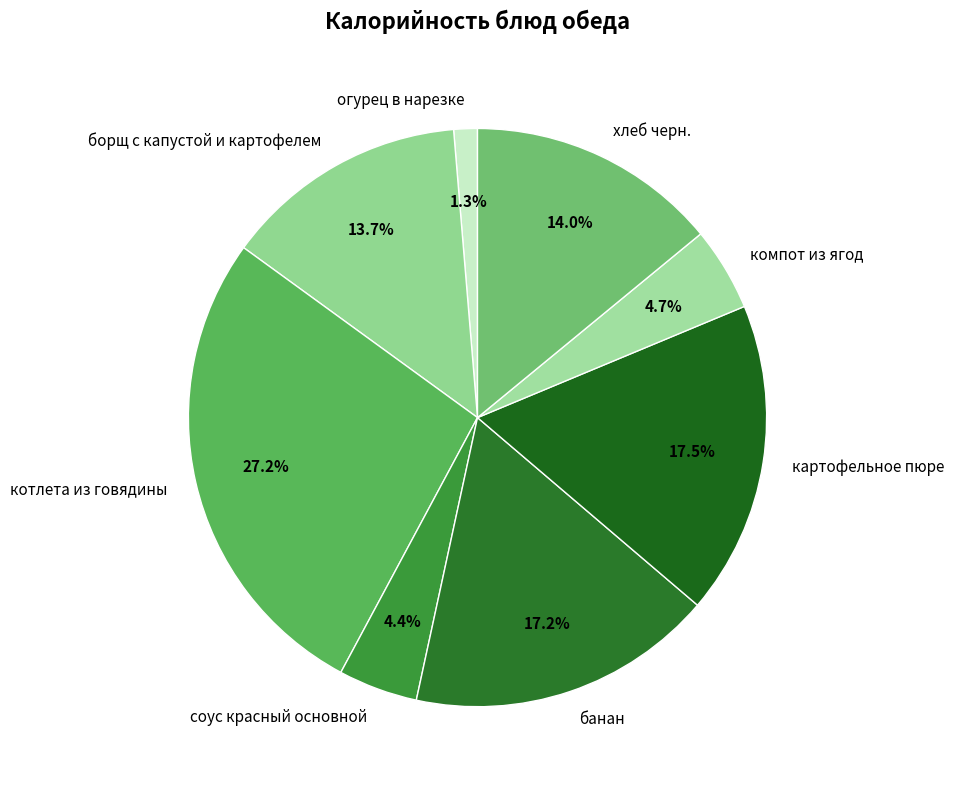

Is there a majority slice in this chart?

No